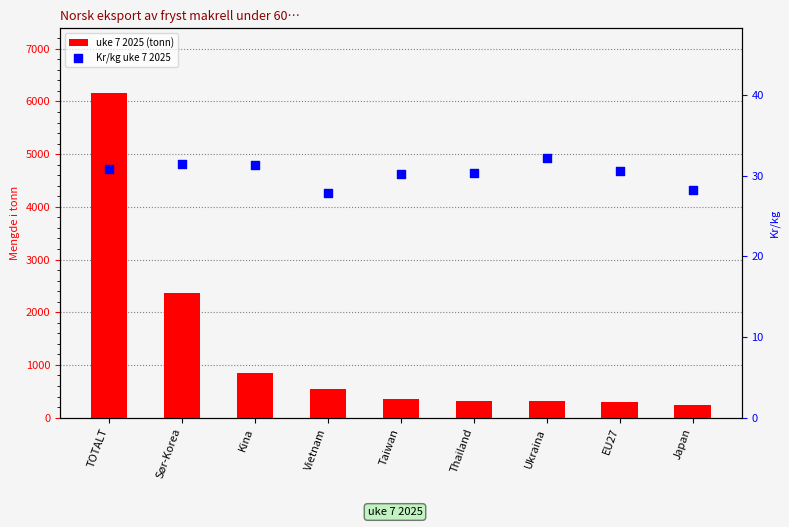

Which series contains the lowest Y value?

Kr/kg uke 7 2025